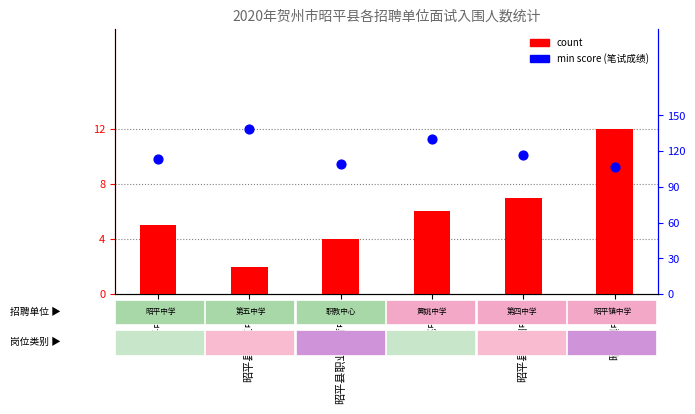

What are all the series names shown in the legend?

count, min score (笔试成绩)